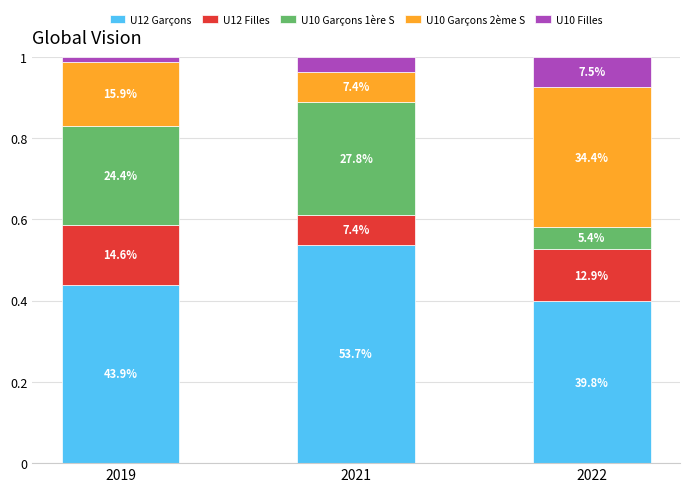

At which label is U12 Garçons closest to 0?

2022